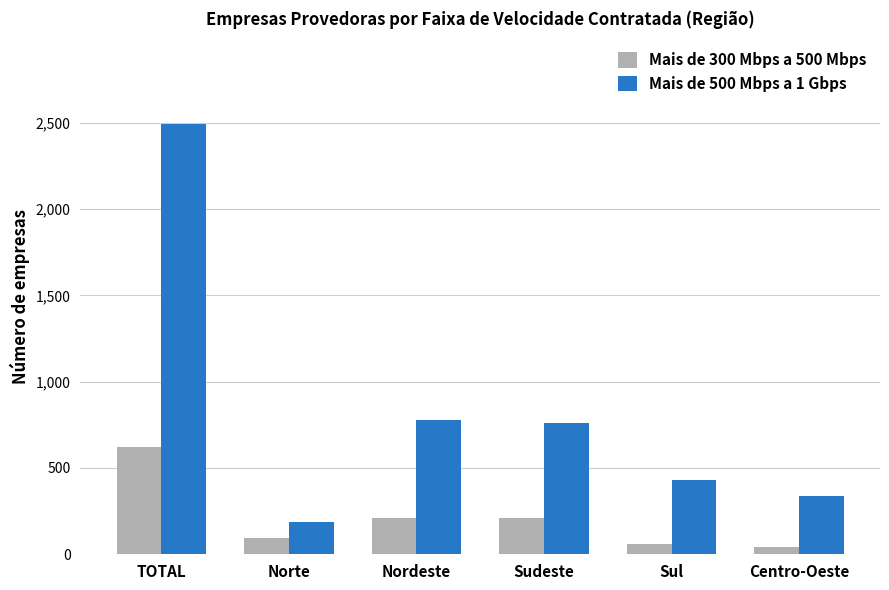

Is it true that Mais de 300 Mbps a 500 Mbps equals 620 at TOTAL?

True